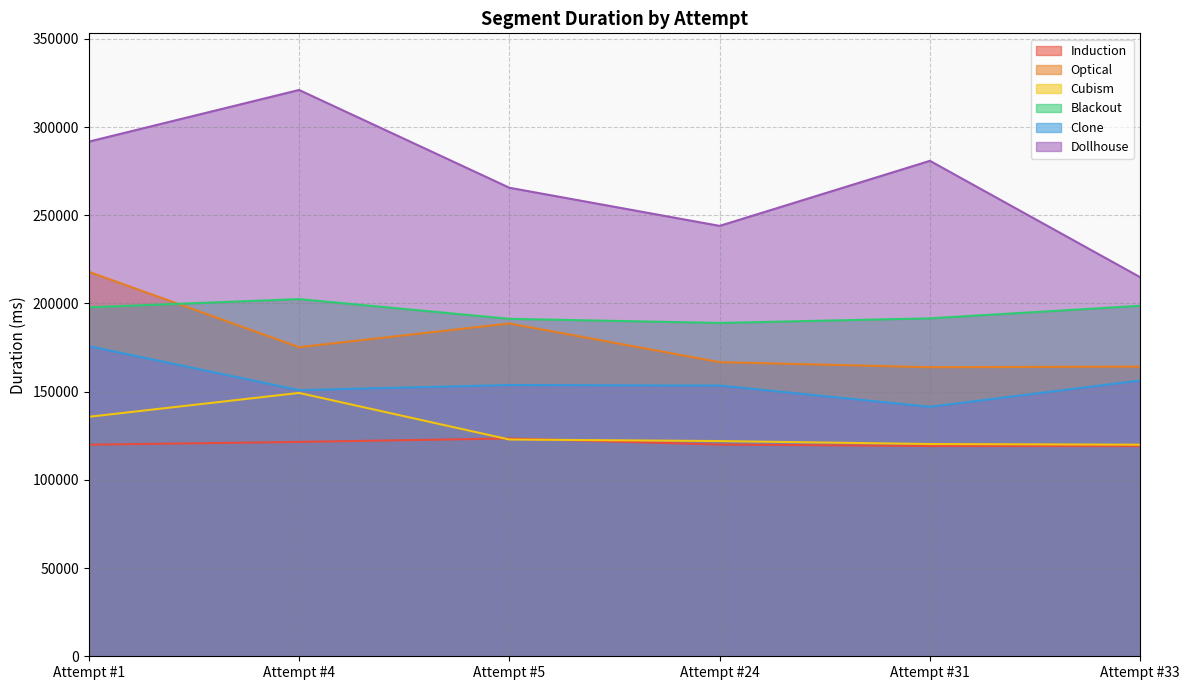

Between Attempt #5 and Attempt #33, which is larger?

Attempt #5